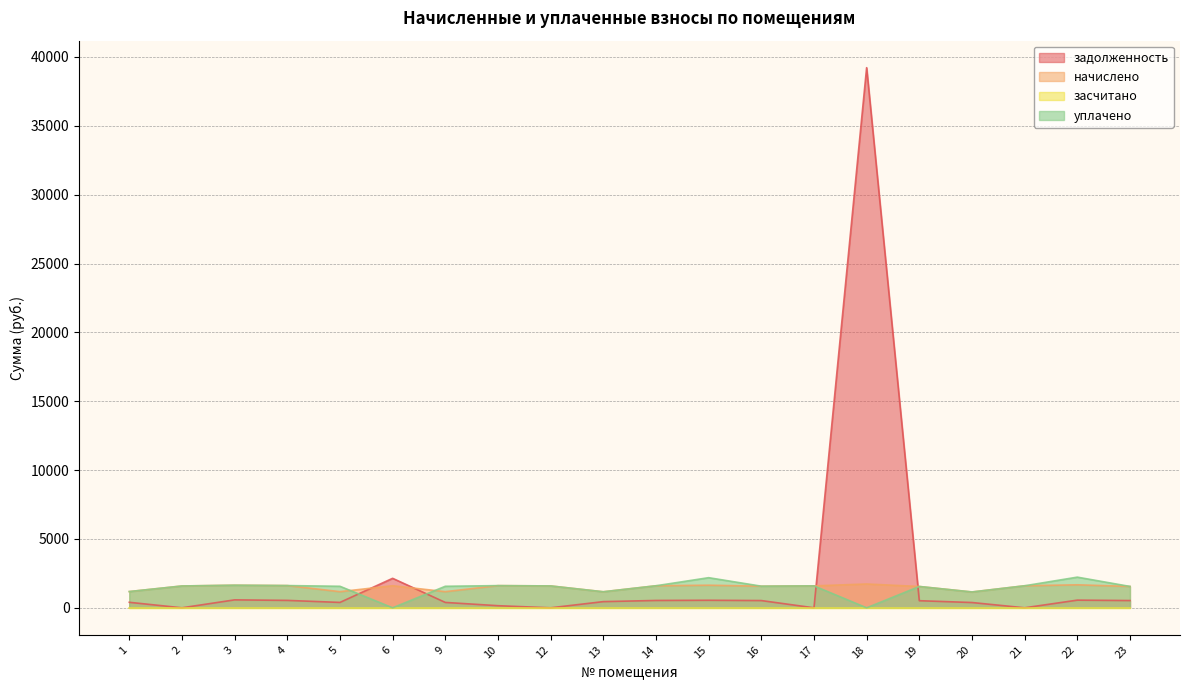

Which series has the largest range (max minus min)?

задолженность